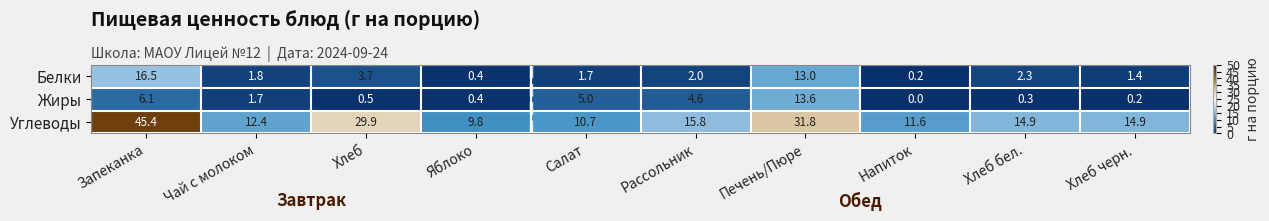

At which category is the sum across all series the highest?

Запеканка